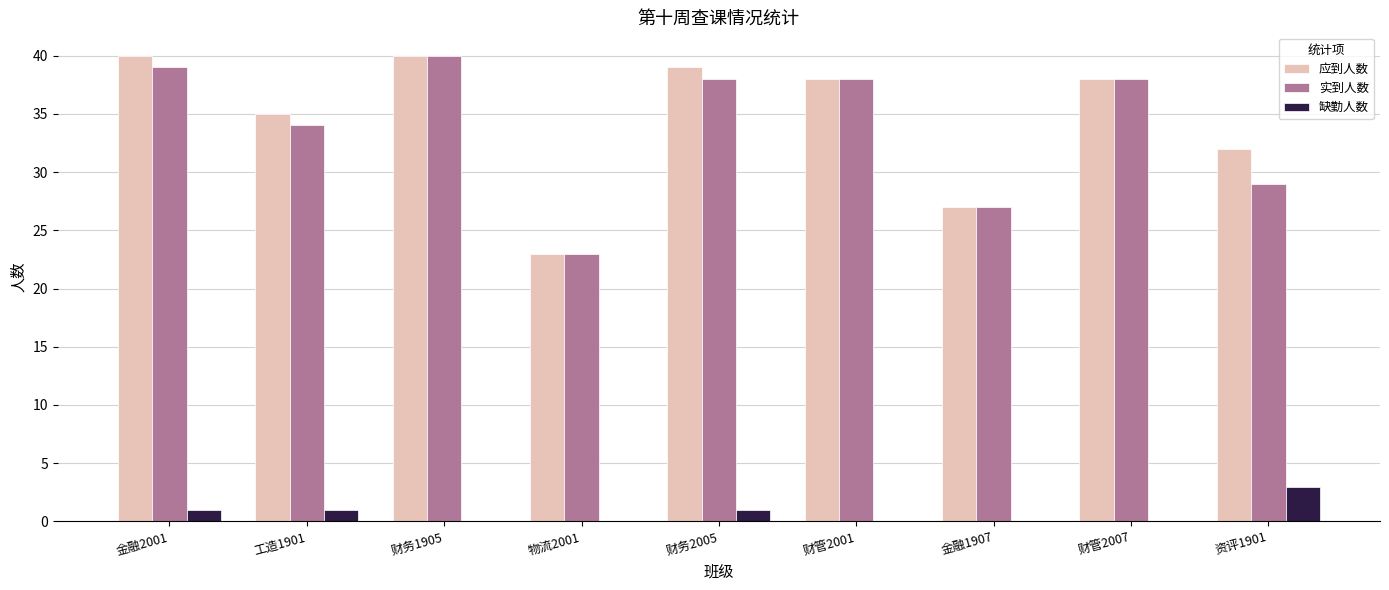

What is the total value across all series at 金融1907?

54